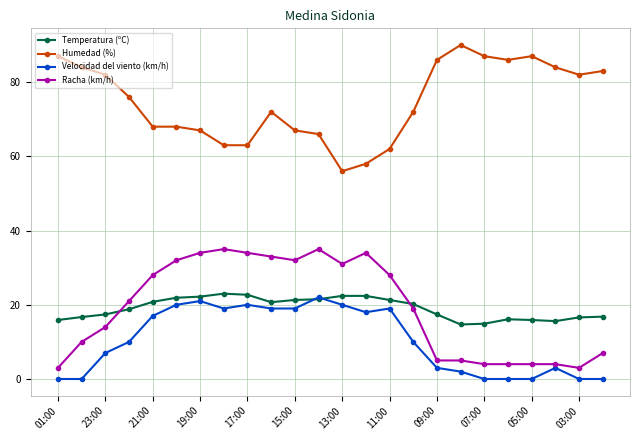

True or false: Humedad (%) and Temperatura (ºC) cross at least once.

False